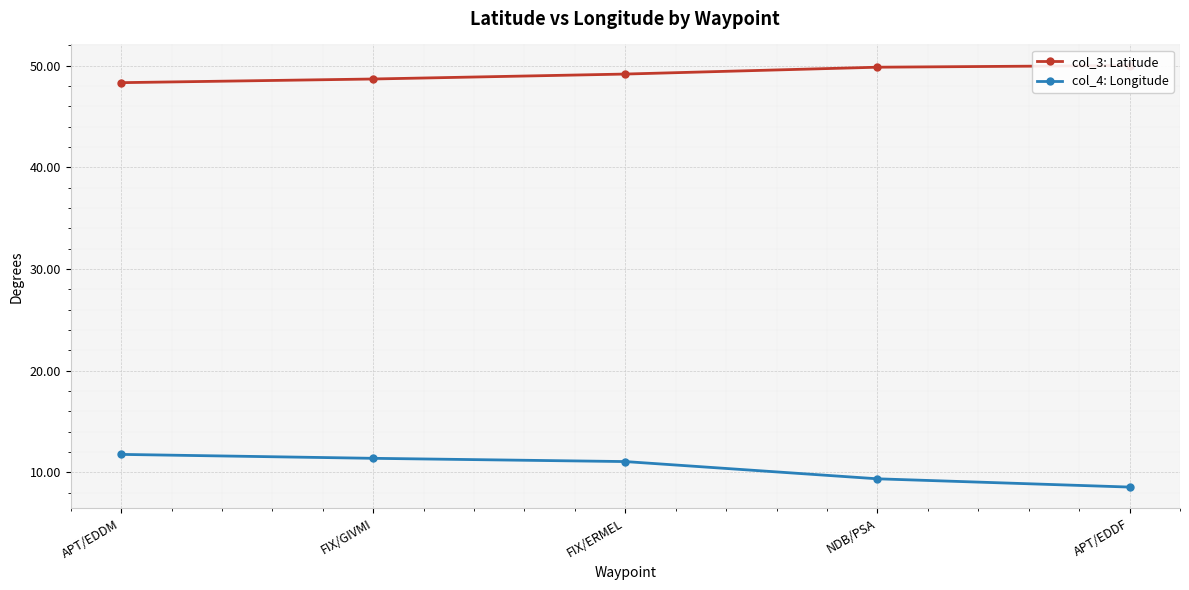

Does the chart display data point markers on the line(s)?

Yes